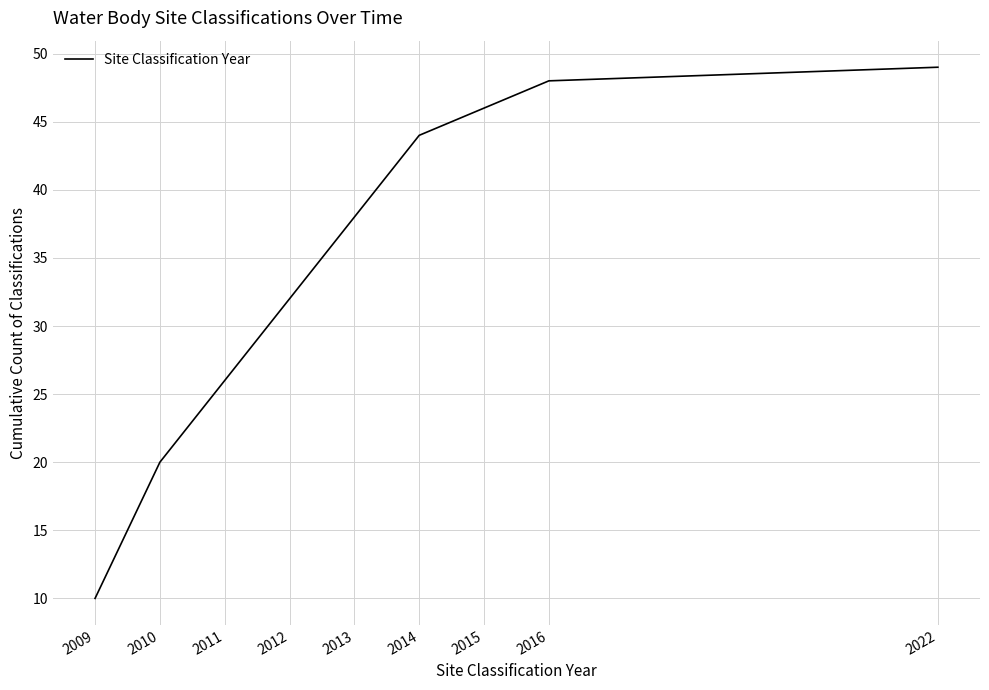

Which has a higher value, 2012 or 2011?

2012